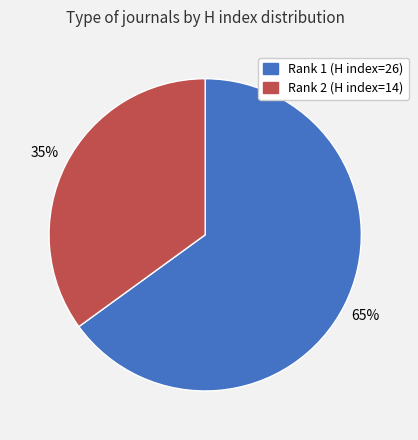

Does any single category account for the majority?

Yes